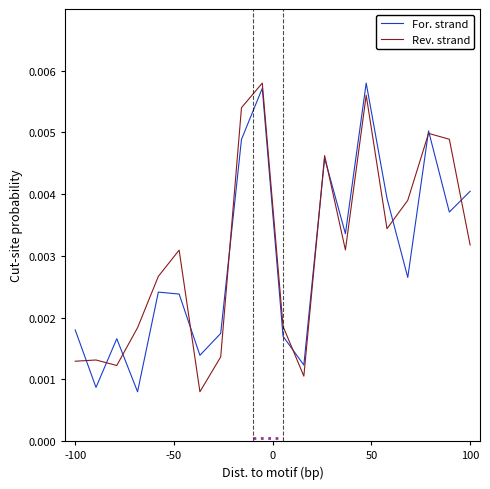

How many lines are shown in the chart?

2